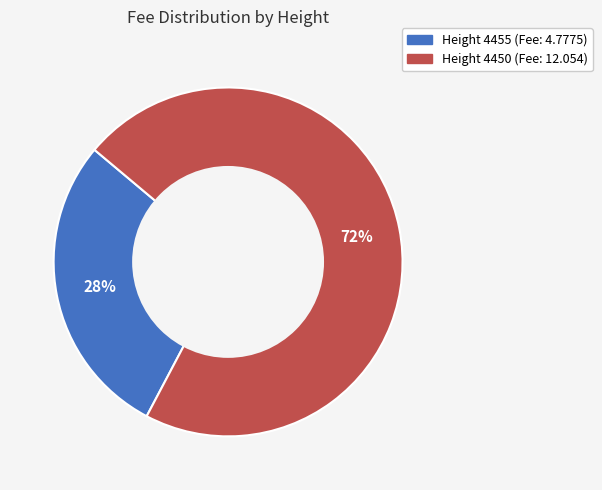

To the nearest percent, what is the average slice percentage?

50%